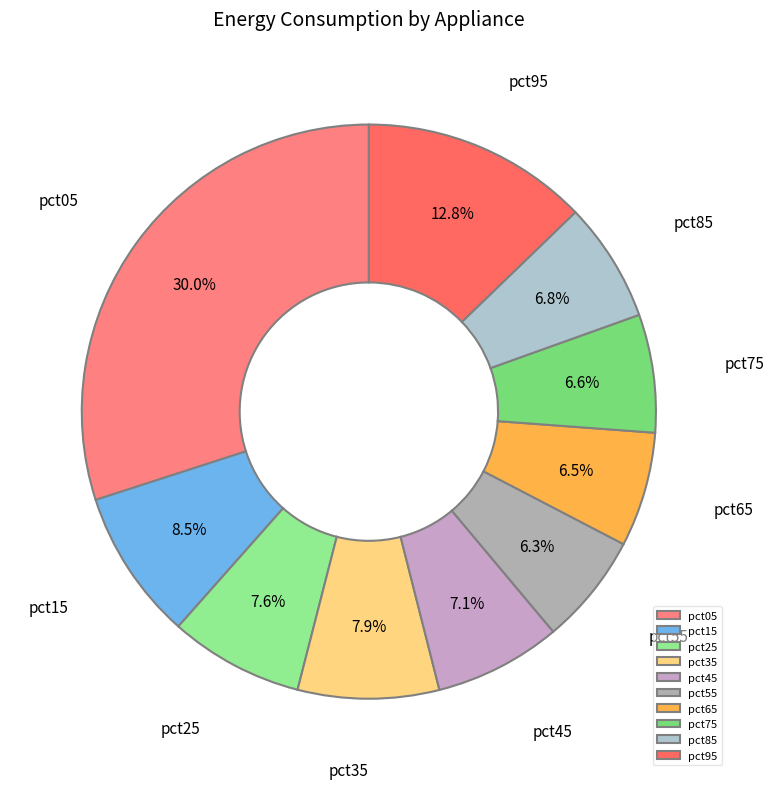

To the nearest percent, what is the combined percentage of pct15 and pct55?

15%